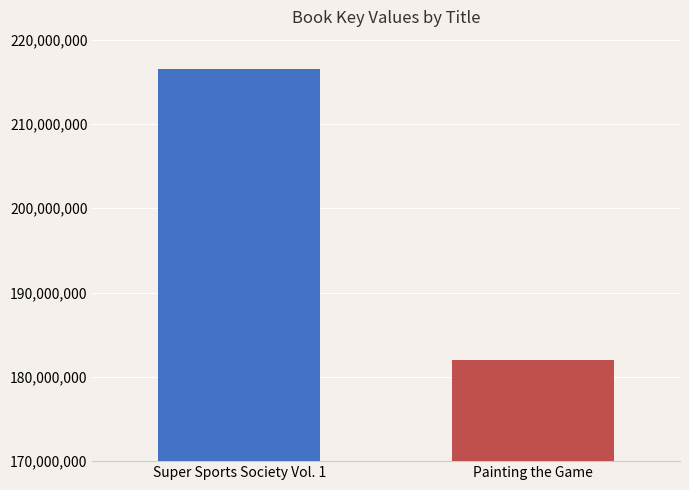

Is it true that the value at Painting the Game is 46848274?

False